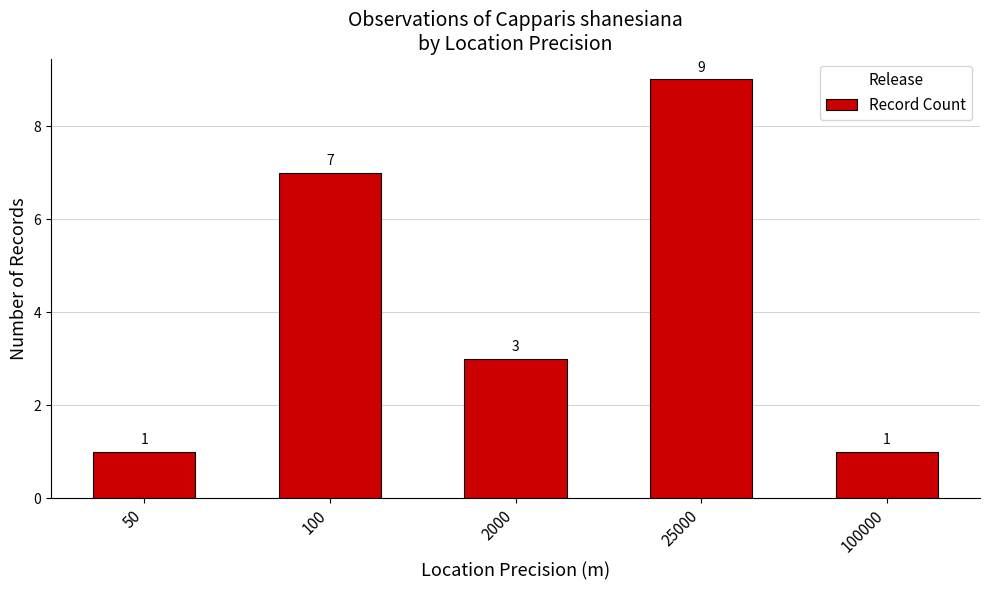

Reading left to right, extract all data points from this chart.

50=1	100=7	2000=3	25000=9	100000=1